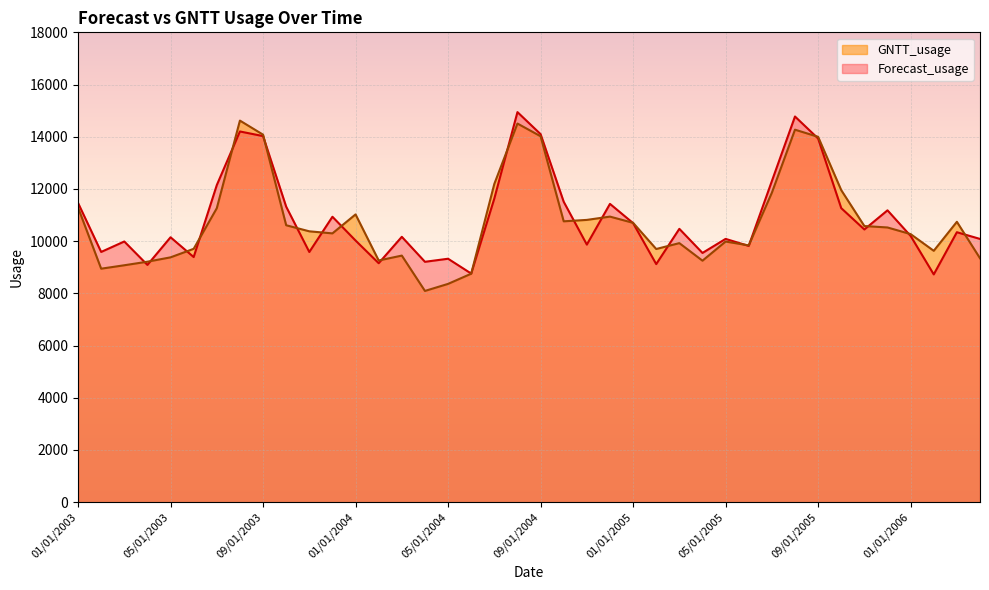

How many interior local valleys does the Forecast_usage series have?

13